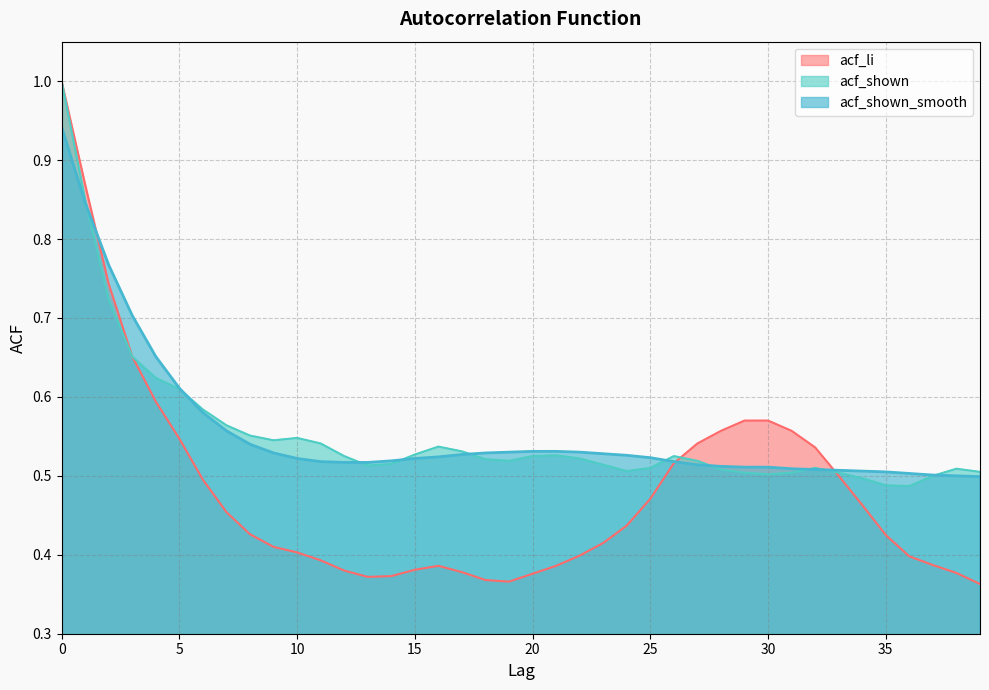

What is the difference between the maximum and second lowest values in the acf_li series?

0.6